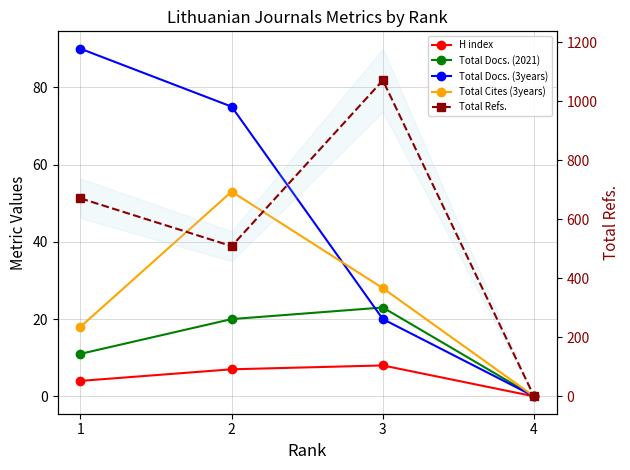

What is the difference between the maximum and minimum values in the Total Docs. (2021) series?

23